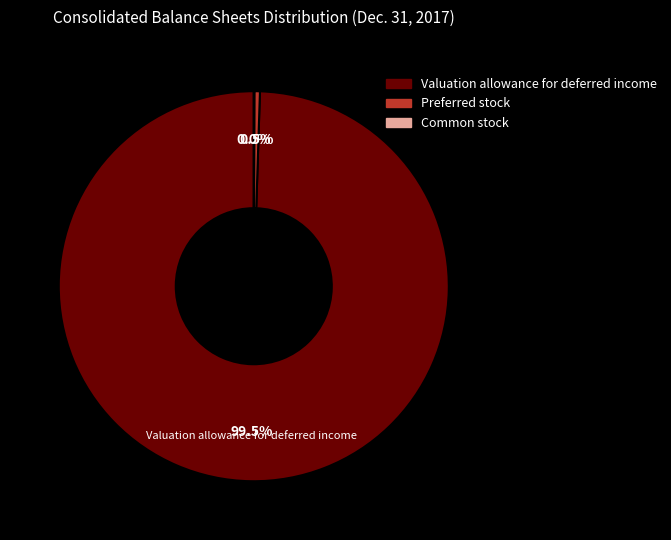

Which category has the biggest portion of the pie?

Valuation allowance for deferred income